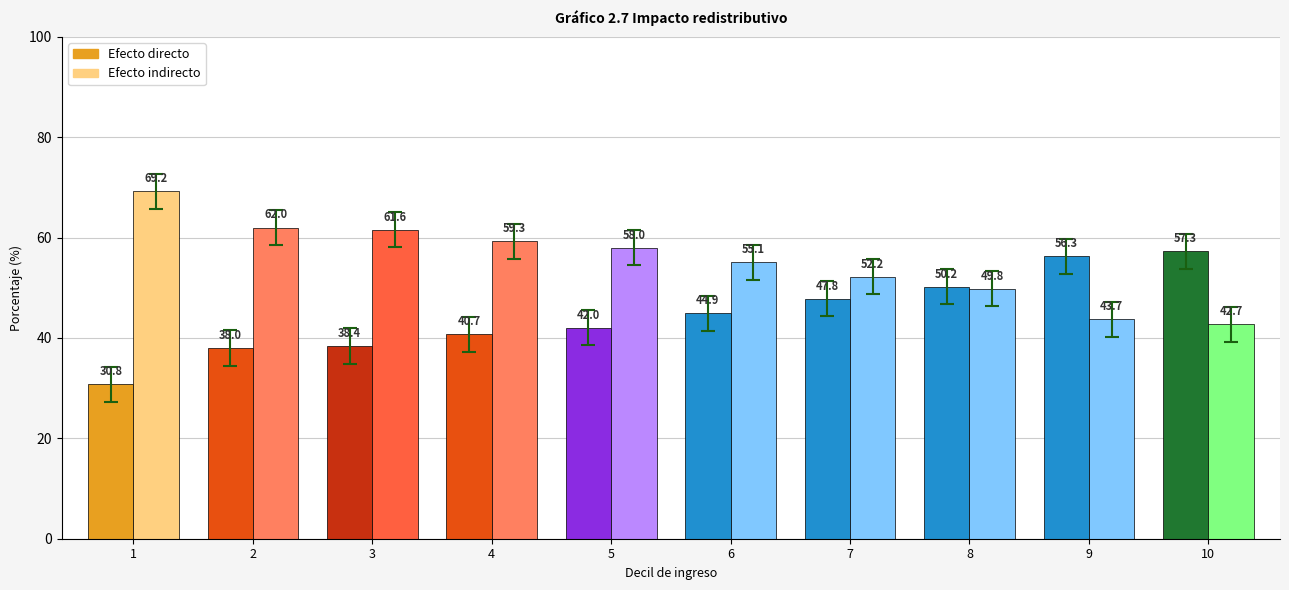

List the series in order of their overall mean, lowest first.

Efecto directo, Efecto indirecto